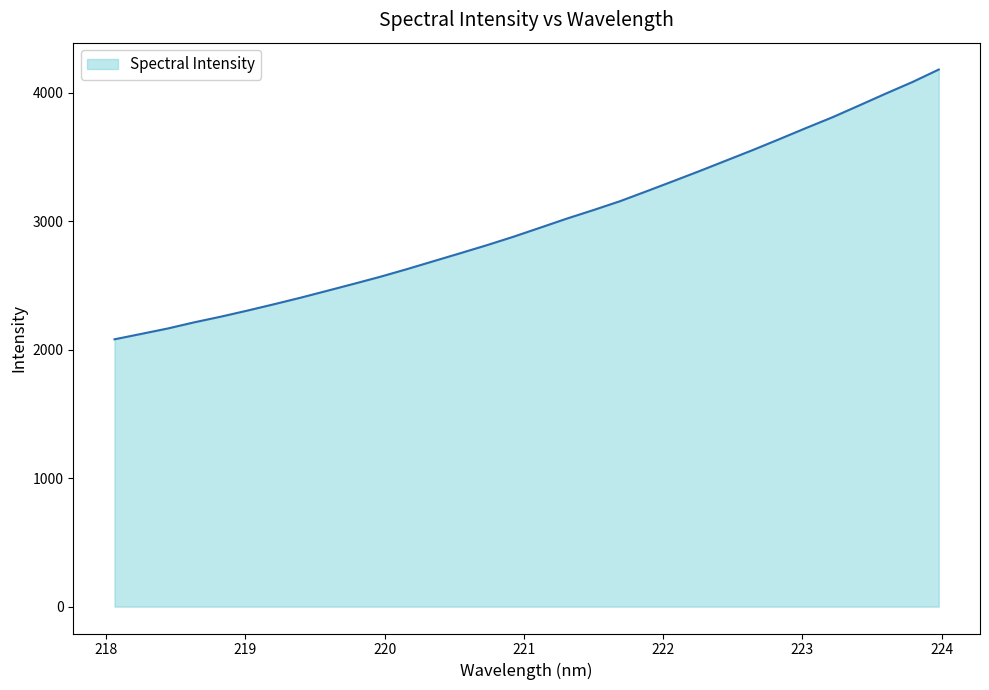

What is the difference between the maximum and minimum values?

2100.9